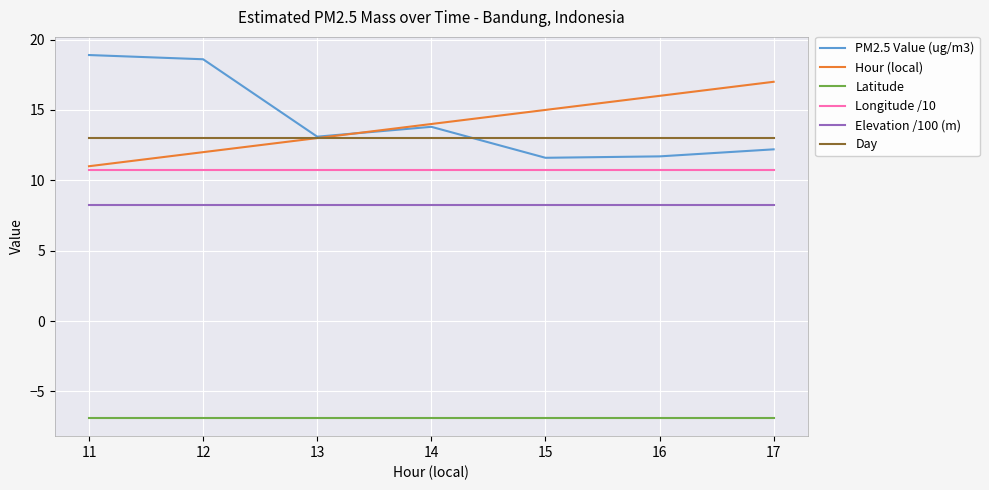

What is the average value of the Elevation /100 (m) series?

8.3